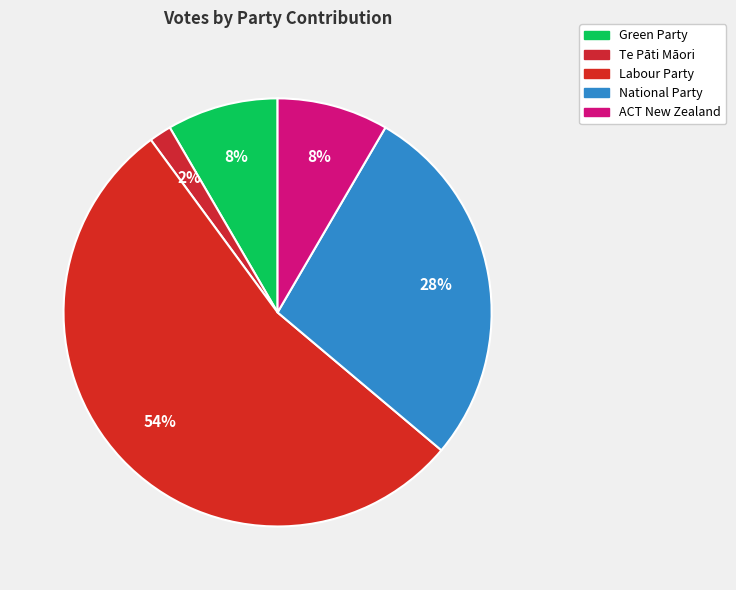

What is the ratio of the value at Green Party to the value at ACT New Zealand?

1.0